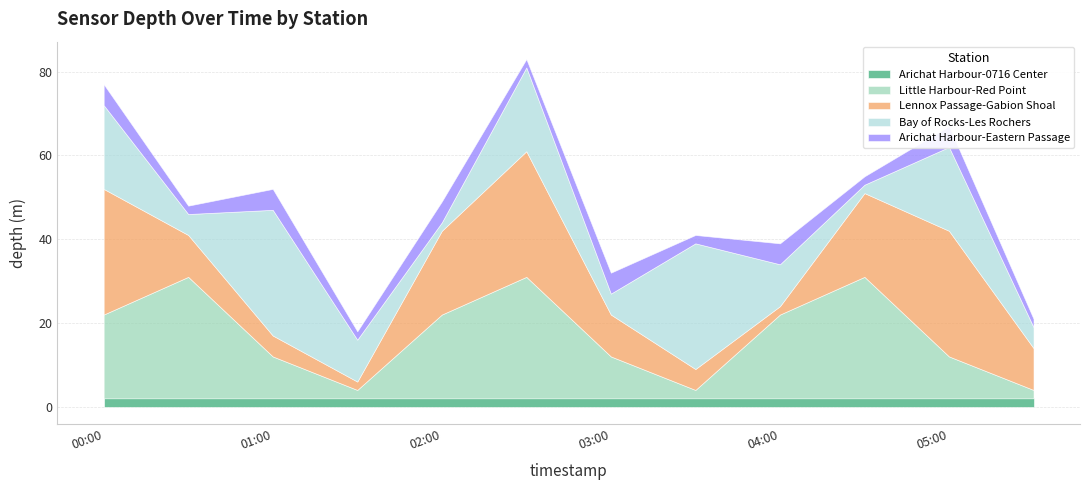

The value of Bay of Rocks-Les Rochers at 2019-01-22T03:30:00 is 44. True or false?

False